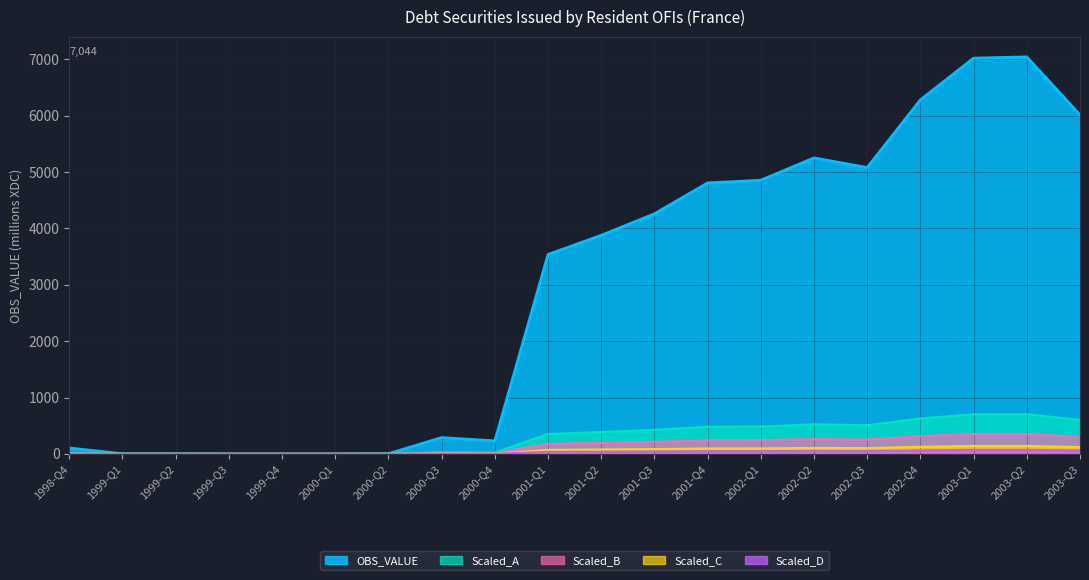

What is the highest value of the Scaled_B series?

352.2